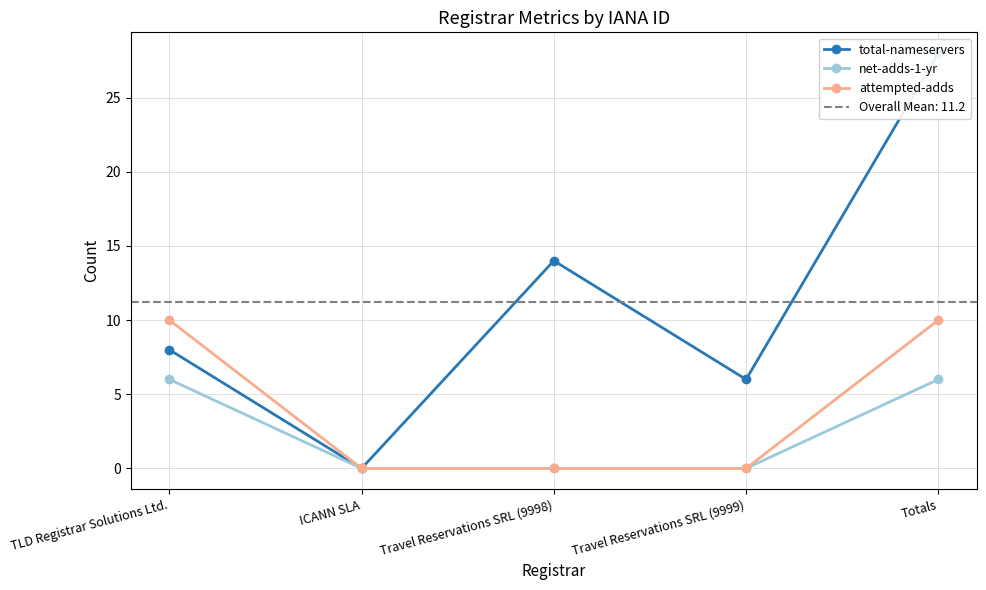

What are all the series names shown in the legend?

total-nameservers, net-adds-1-yr, attempted-adds